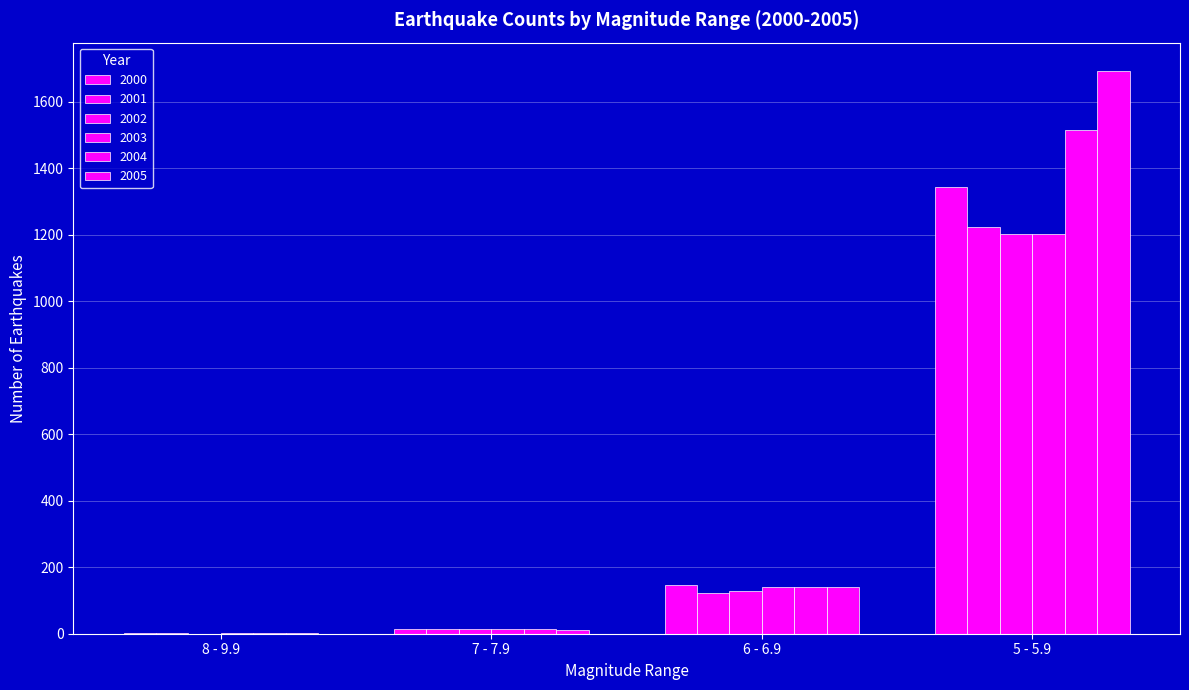

How many categories are shown in the chart?

4